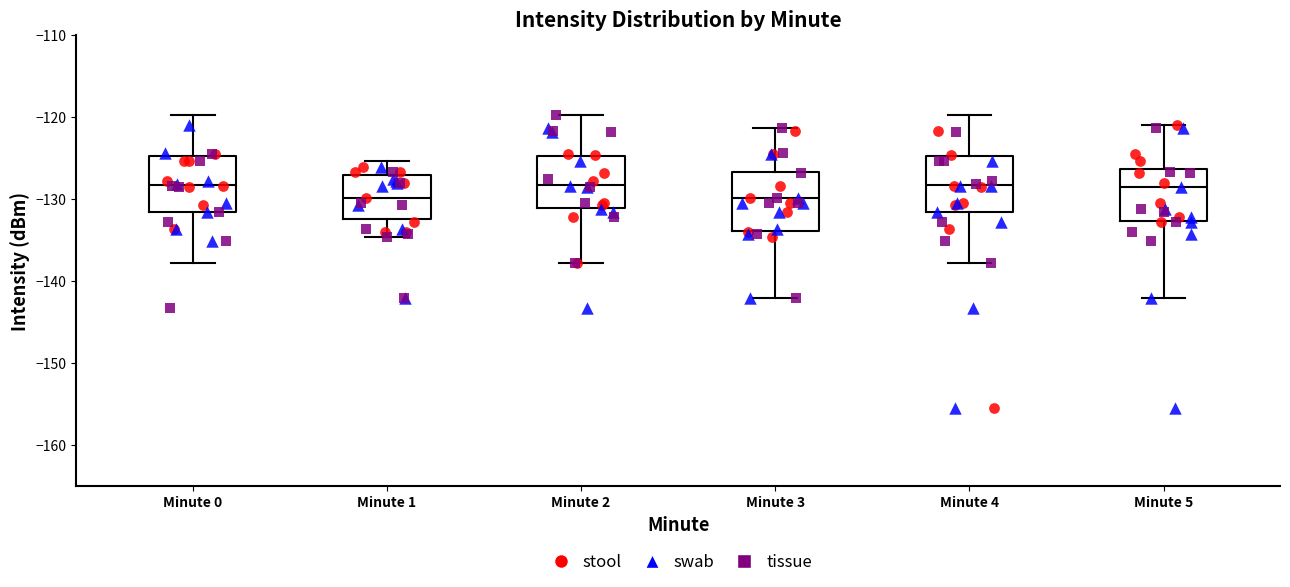

Reading left to right, read every box against the y-axis: the position of its median line, the range the box covers, and the ends of its whiskers. The values are not printed on the chart, so give them approximately, as read against the axis.

Minute 0: median -128, box -132 to -125, whiskers -138 to -120
Minute 1: median -130, box -132 to -127, whiskers -135 to -125
Minute 2: median -128, box -131 to -125, whiskers -138 to -120
Minute 3: median -130, box -134 to -127, whiskers -142 to -121
Minute 4: median -128, box -132 to -125, whiskers -138 to -120
Minute 5: median -129, box -133 to -126, whiskers -142 to -121